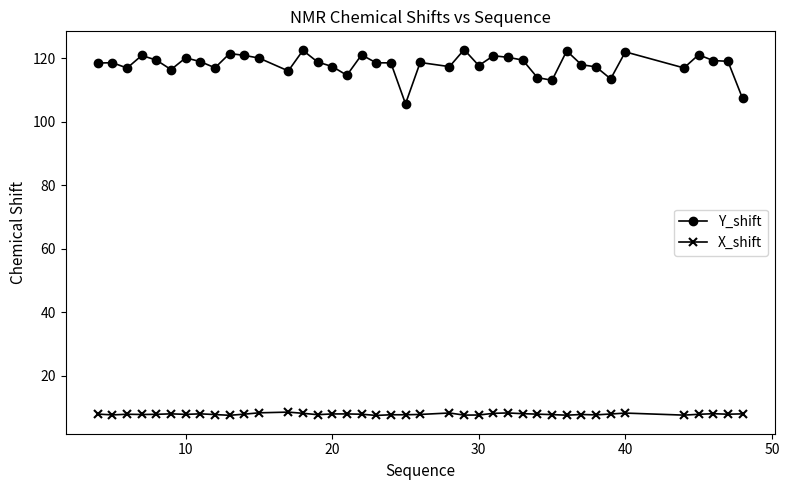

Which series has the largest total across all categories?

Y_shift